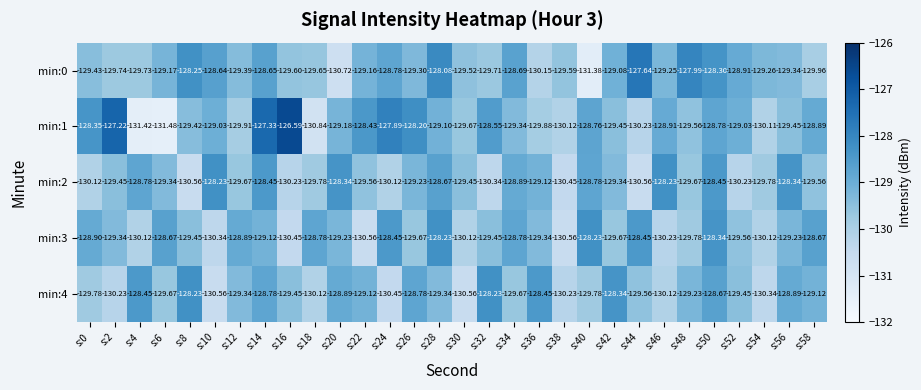

Is the value of min:4 at s:42 greater than the value of min:2 at s:4?

Yes